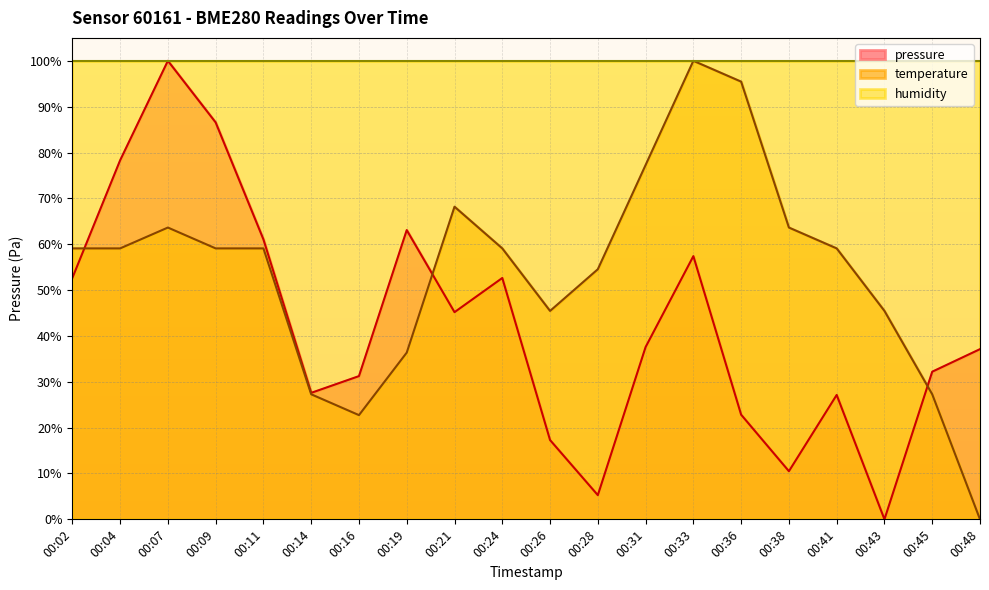

True or false: temperature and pressure intersect in this chart.

True